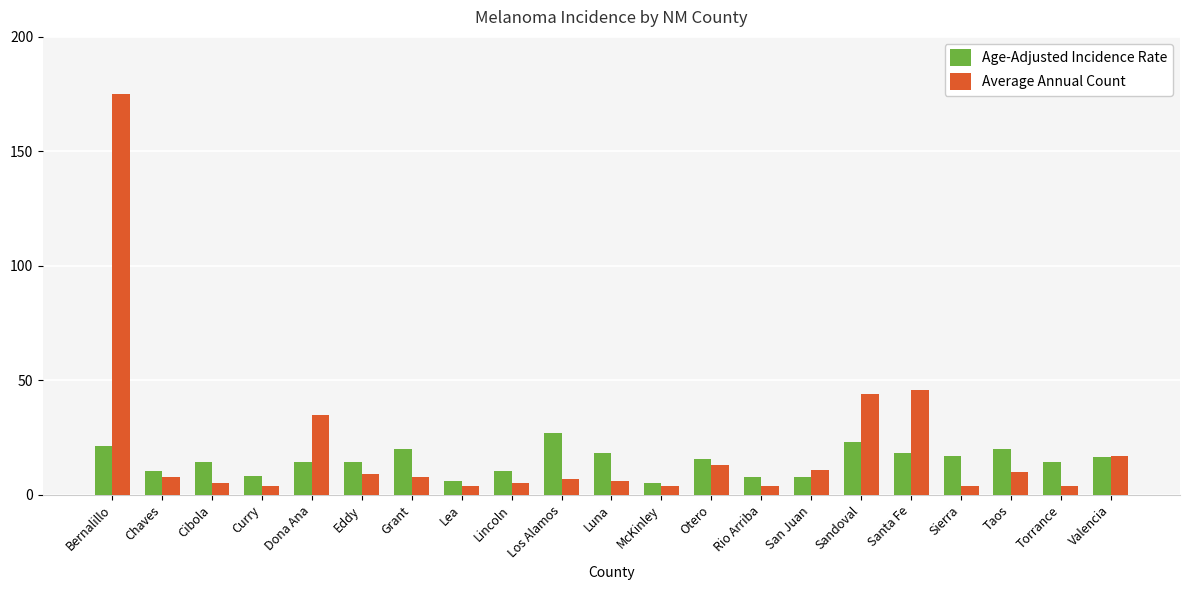

Where is Average Annual Count nearest to the value 89?

Santa Fe